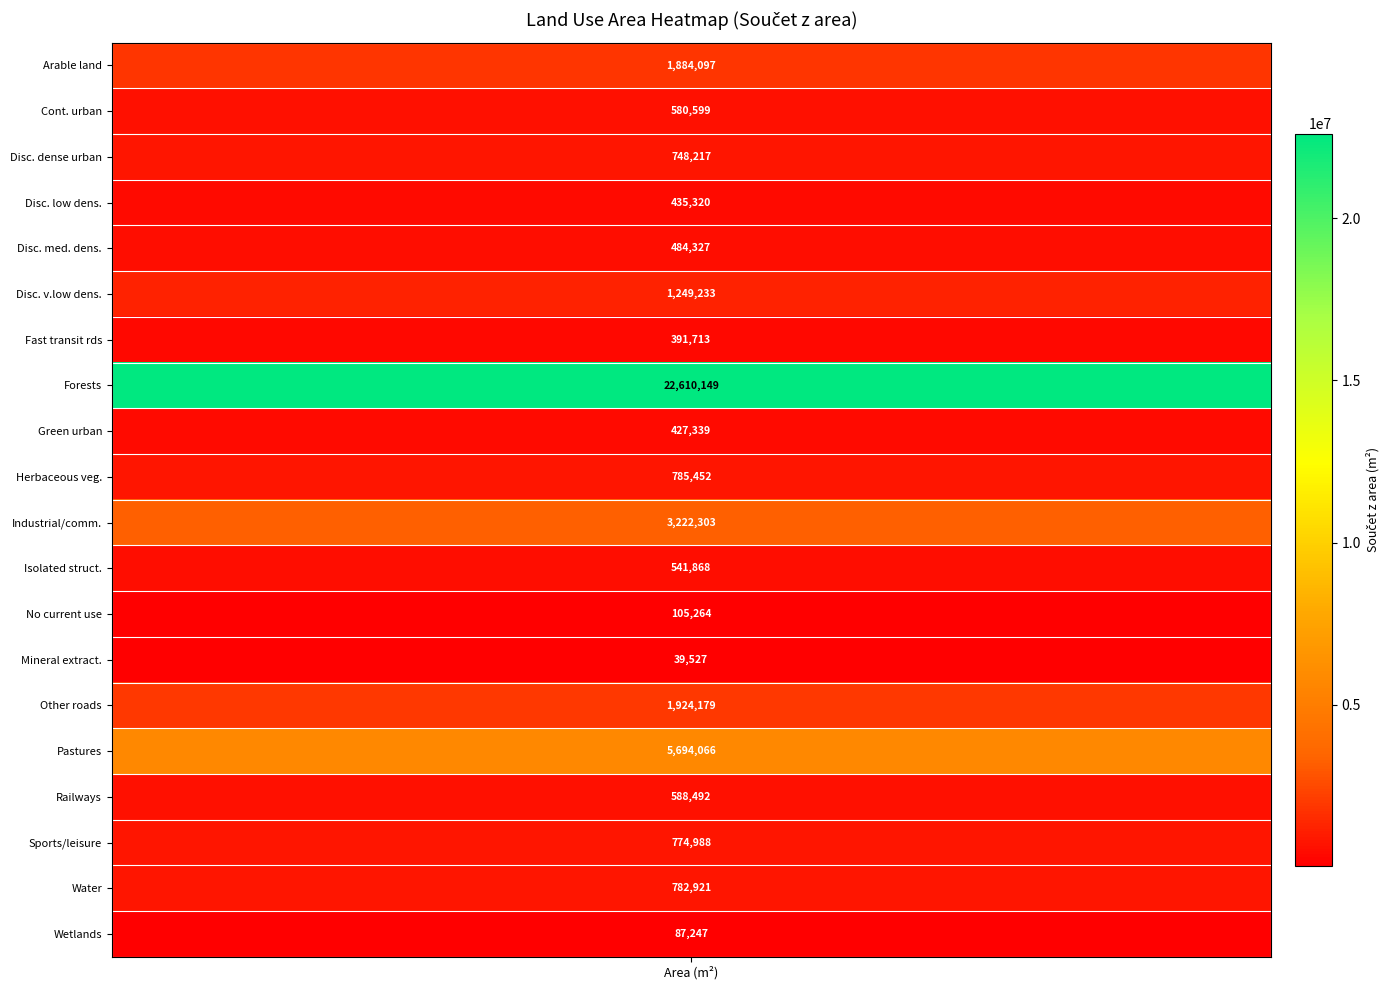

True or false: the data shows 1327406.8 at Sports and leisure.

False